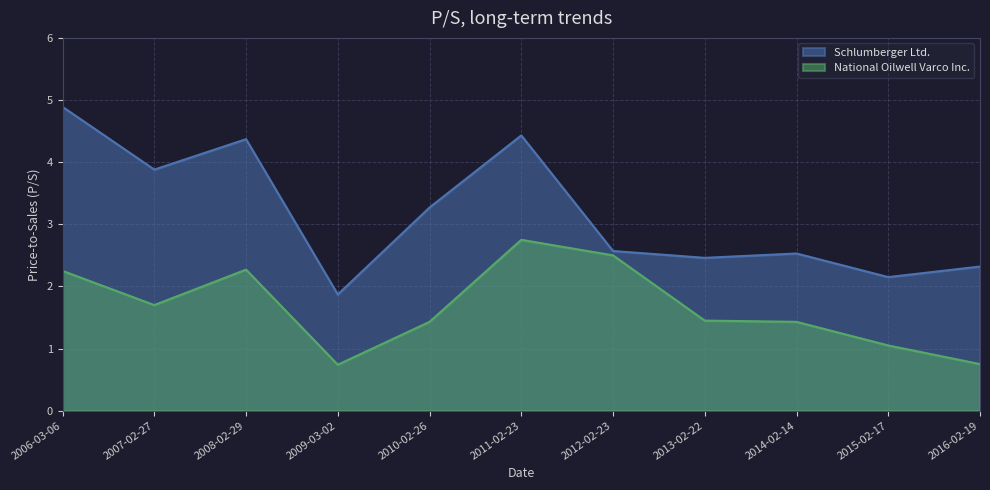

Which series has the widest spread of values?

Schlumberger Ltd.